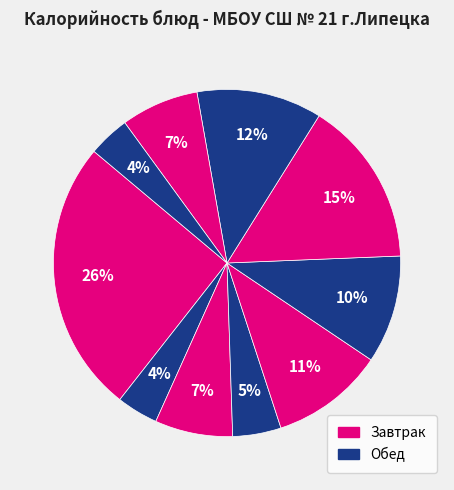

Does any single category account for the majority?

No